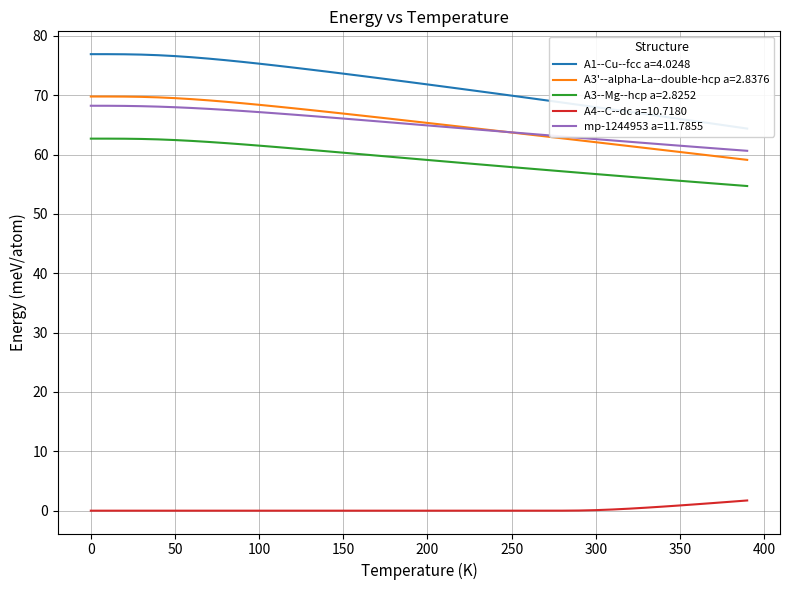

Does the chart have visible grid lines?

Yes